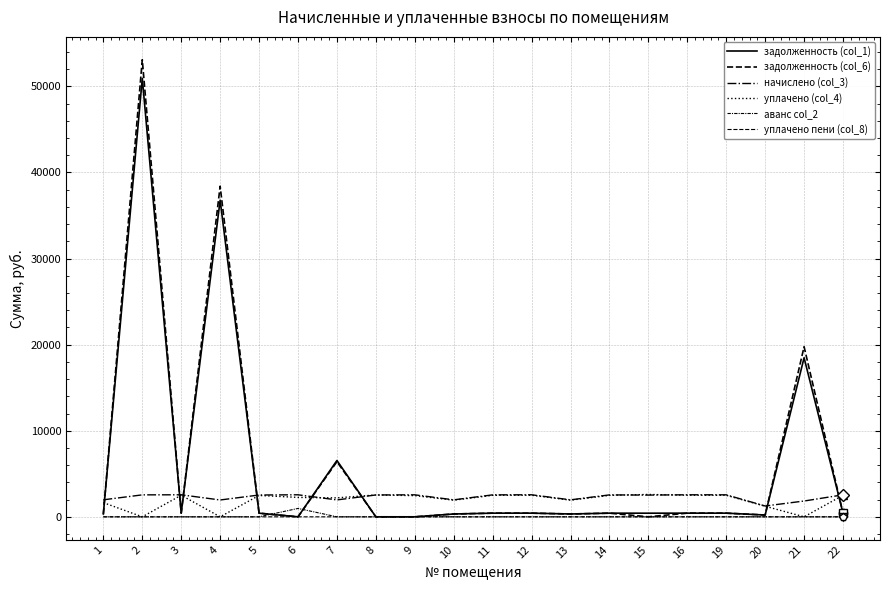

Which label corresponds to the largest value in the chart?

2